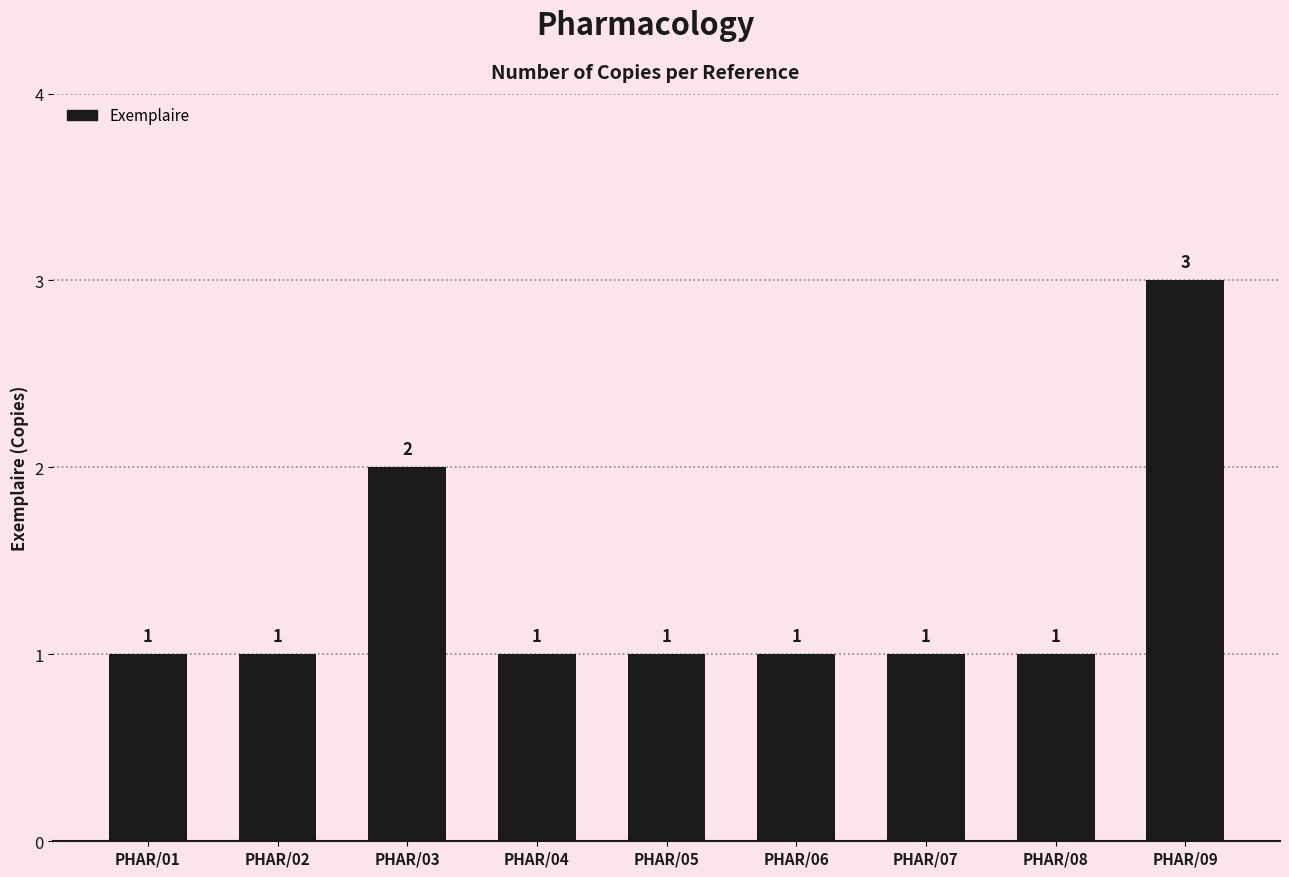

What value does the data have at PHAR/07?

1